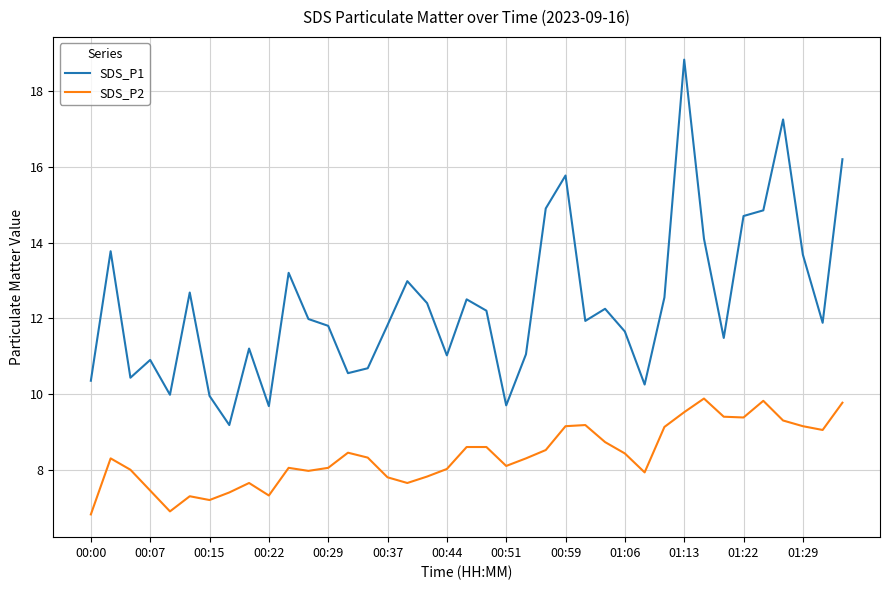

In SDS_P1, how many points are higher than both neighbors (excluding endpoints)?

11